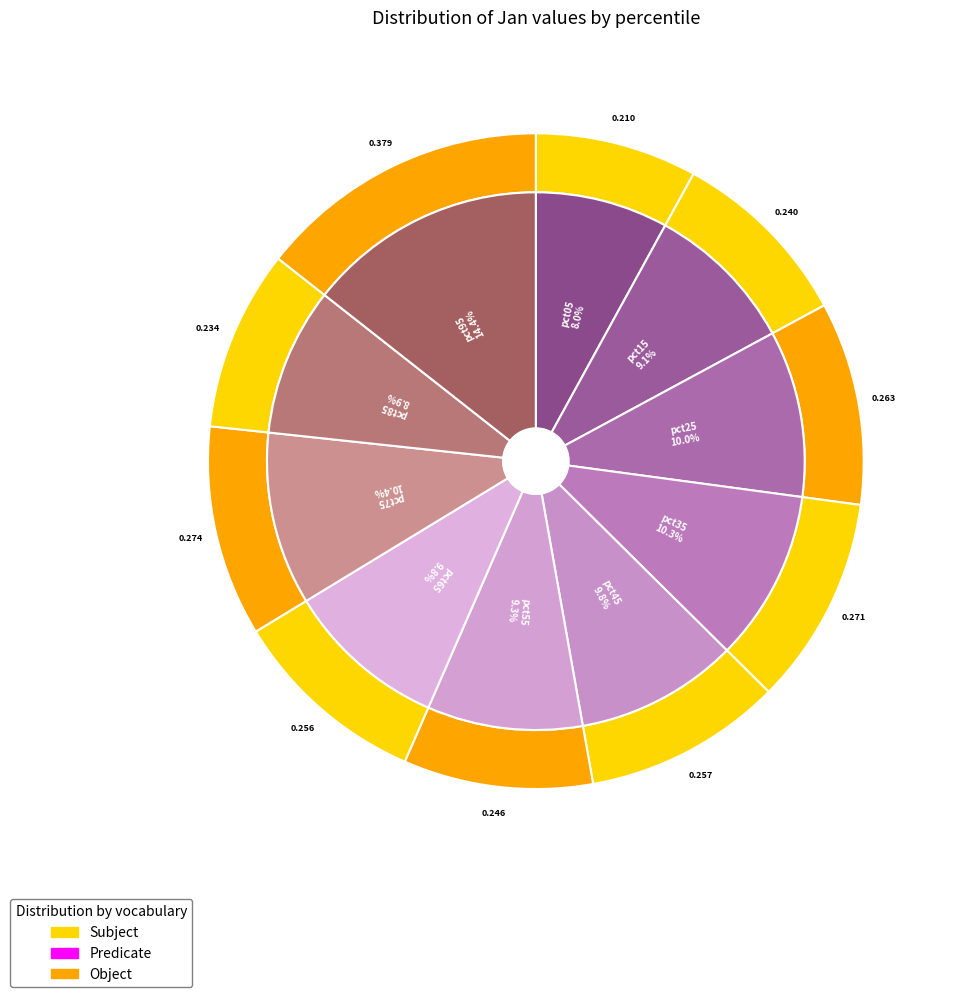

Rank the categories by value from highest to lowest.

pct95, pct75, pct35, pct25, pct45, pct65, pct55, pct15, pct85, pct05